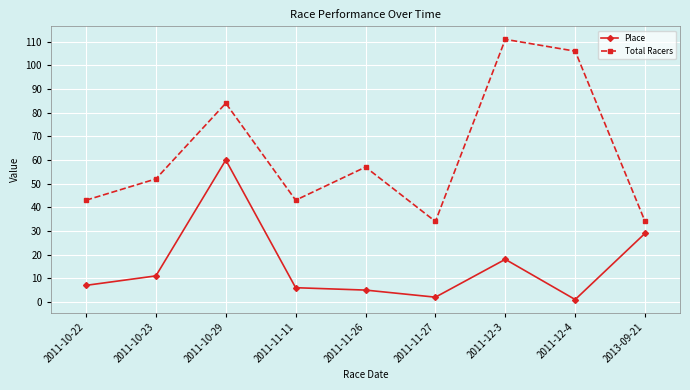

How many data points in Total Racers are less than 52?

4